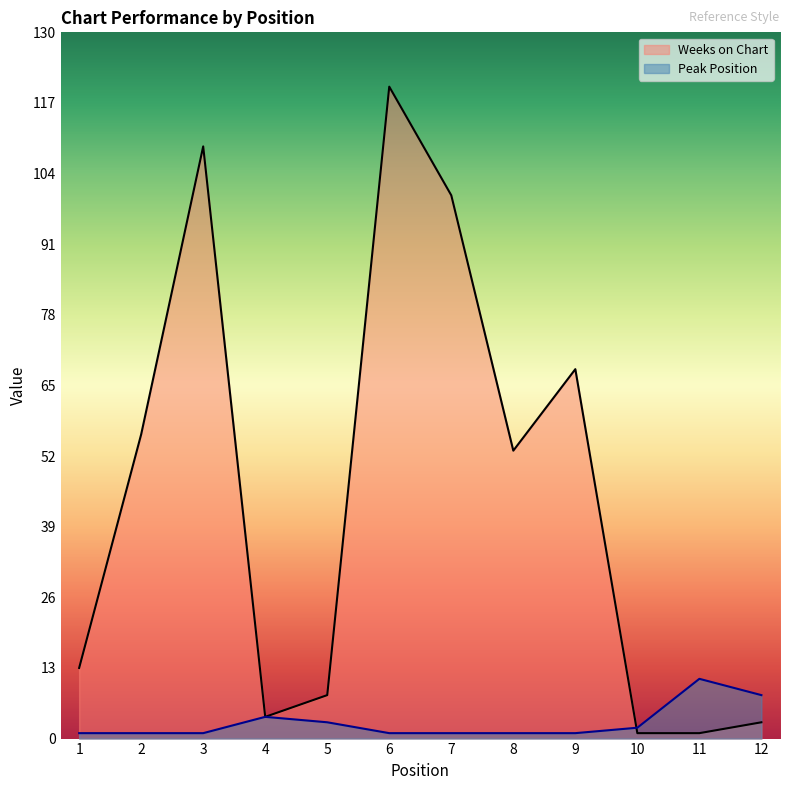

True or false: Peak Position has a value of 2 at 12.

False